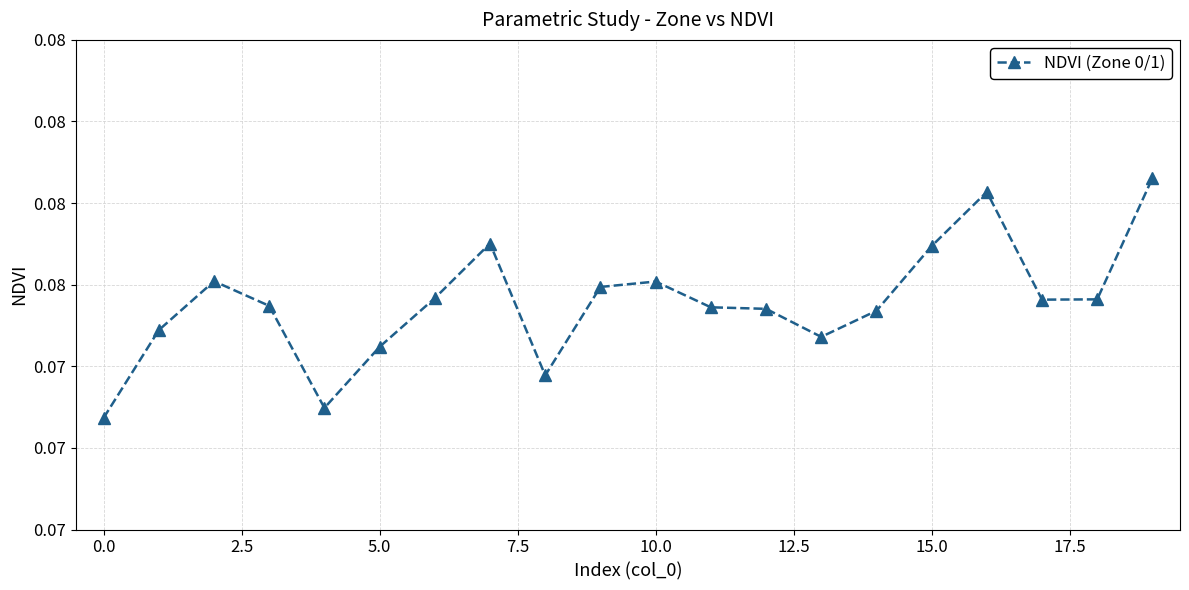

Does the chart have visible grid lines?

Yes